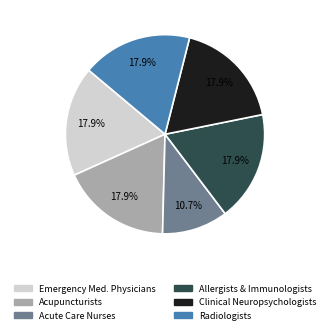

Is there a majority slice in this chart?

No